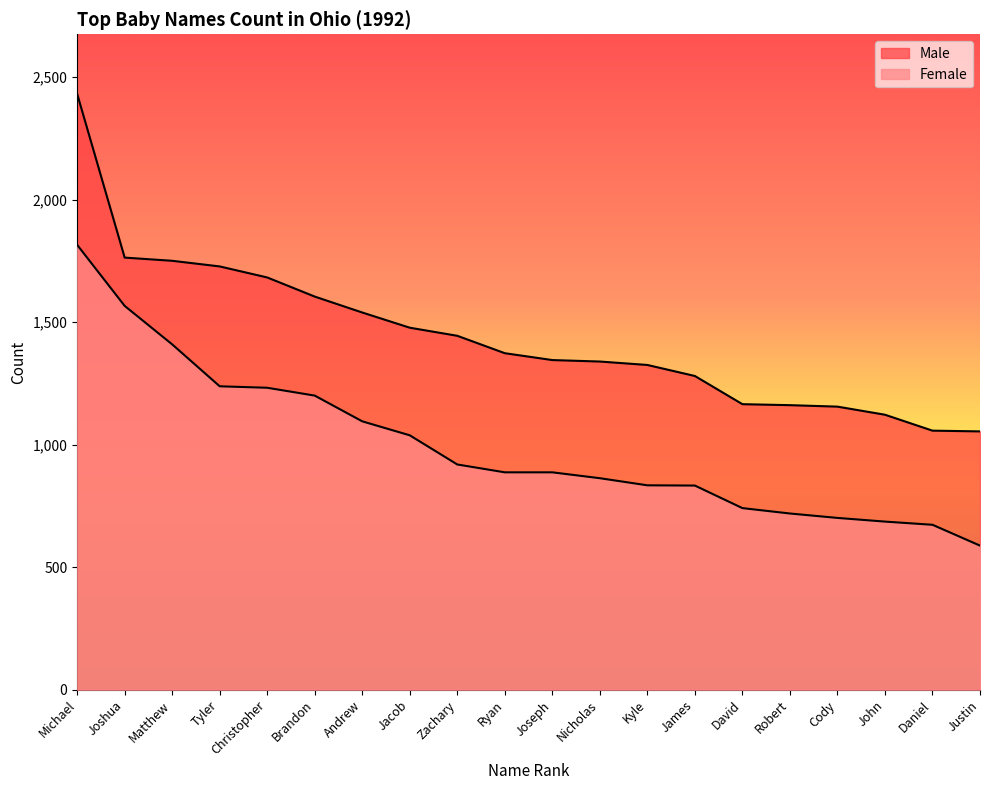

What is the difference between the Male values at Brandon and James?

324